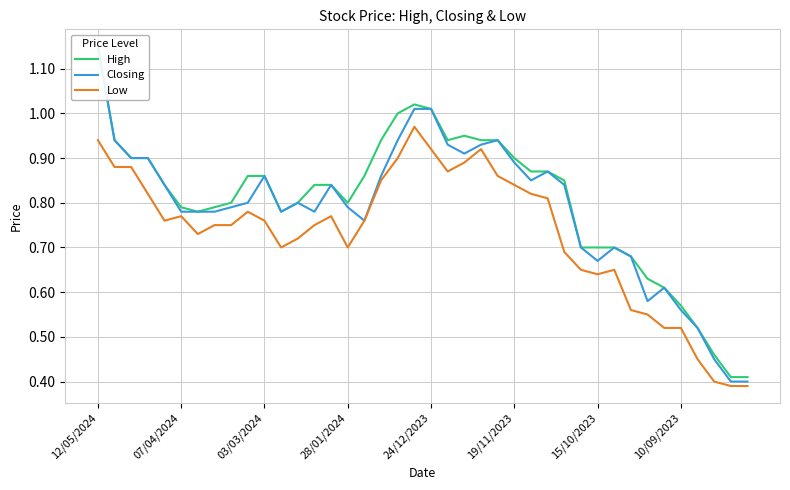

Is it true that Low equals 1.3 at 24/12/2023?

False